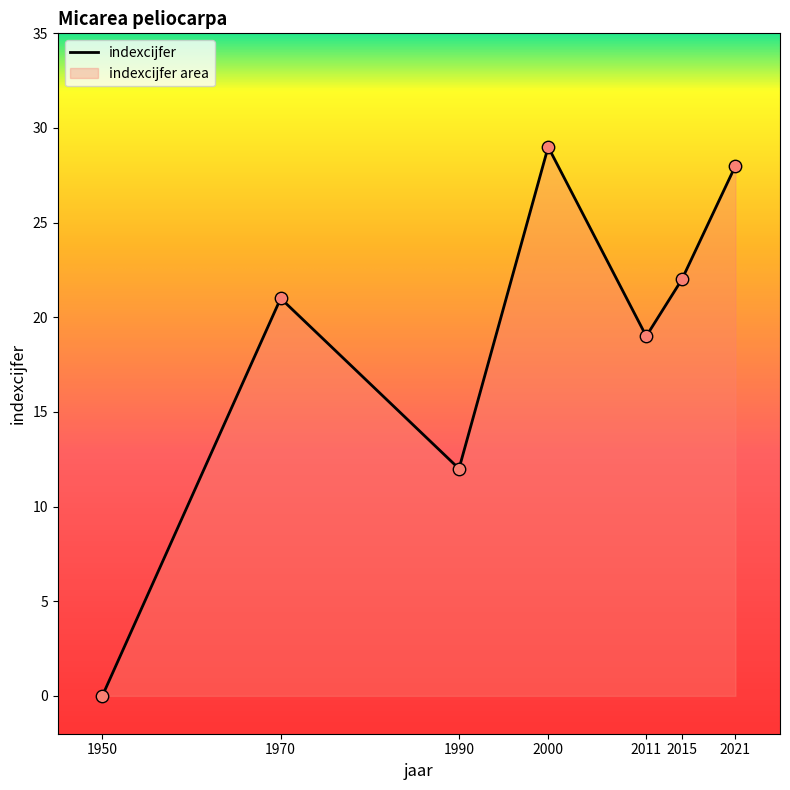

Which has a higher value, 2011 or 2021?

2021